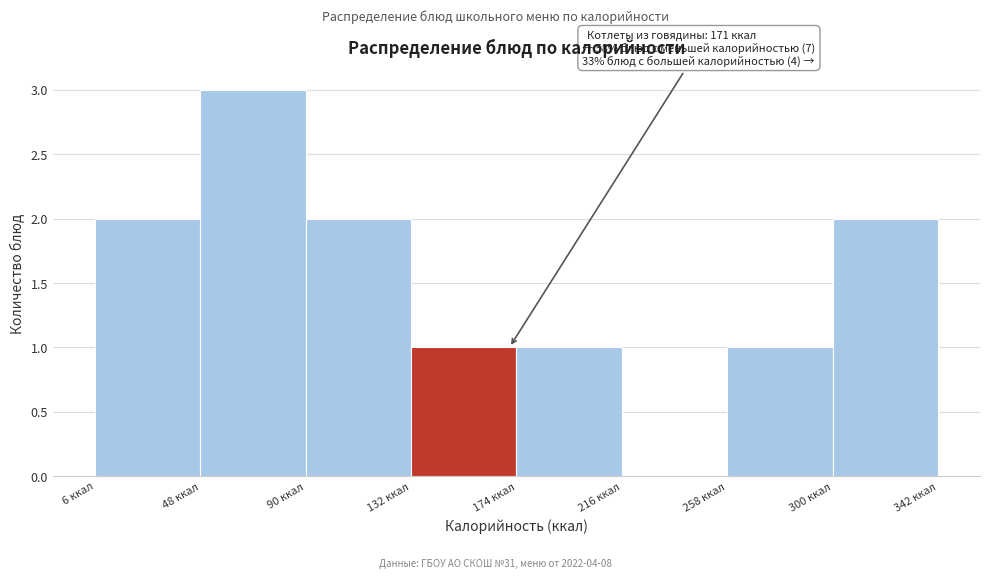

Which range on the x-axis has the tallest bar?

50 to 90